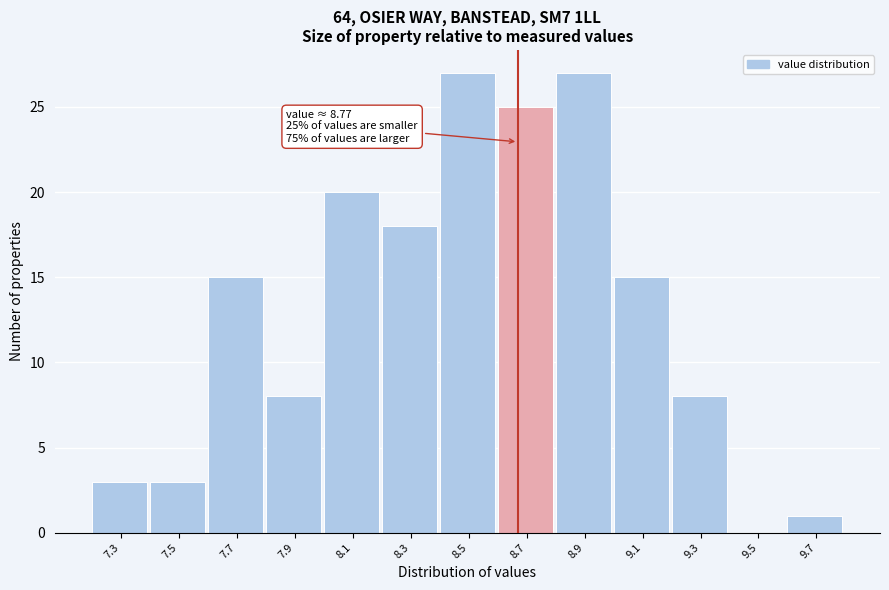

Reading left to right, what are all the values shown in this chart?

7.3=3	7.5=3	7.7=15	7.9=8	8.1=20	8.3=18	8.5=27	8.7=25	8.9=27	9.1=15	9.3=8	9.5=0	9.7=1